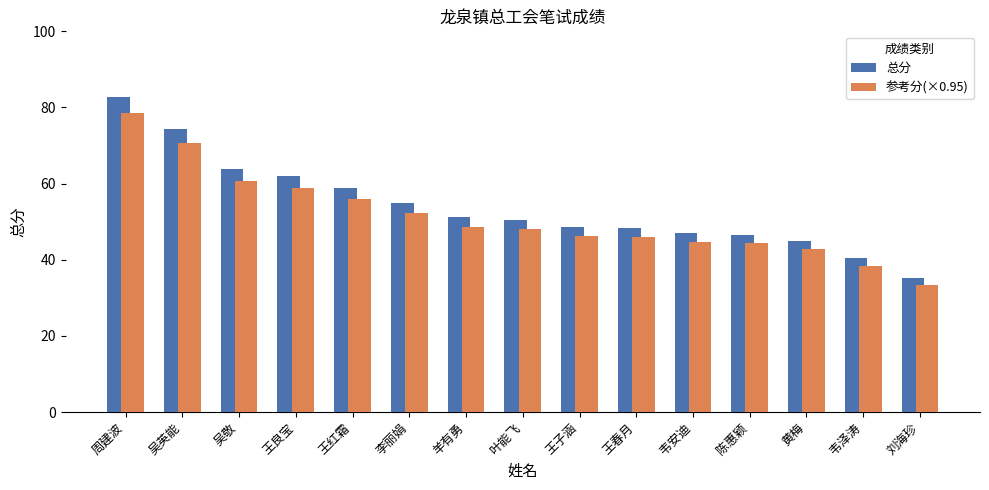

What is the sum of all 总分 values?

809.5